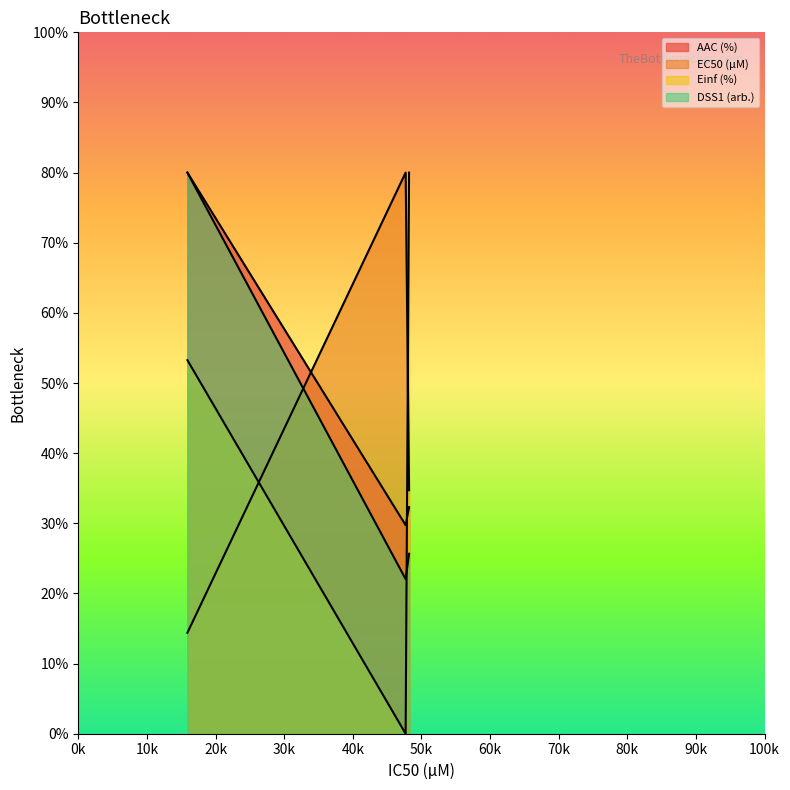

What is the value of the AAC (%) point at the 2nd from the left?

29.7